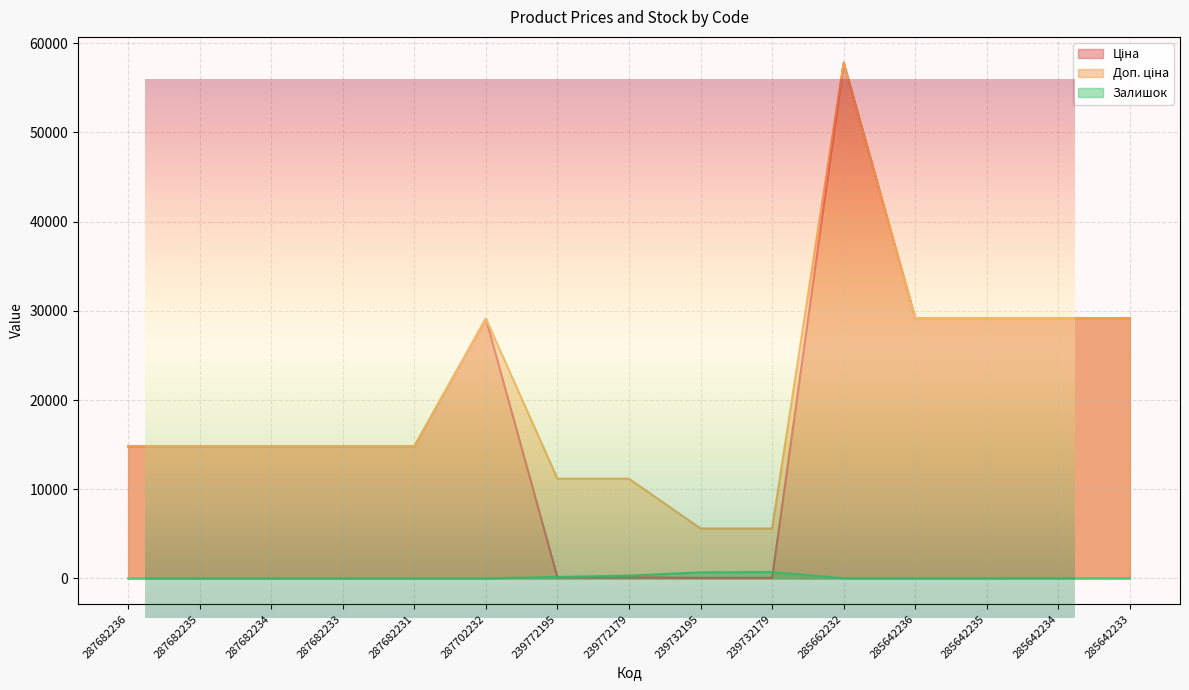

At which category is the sum across all series the highest?

285662232